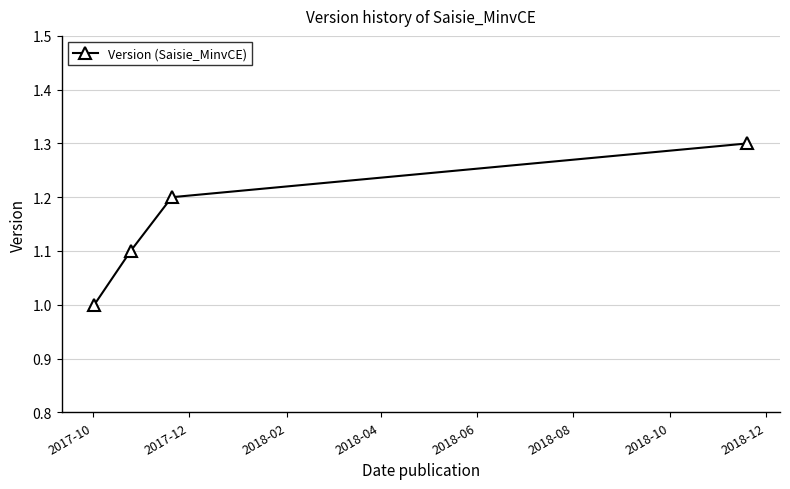

Does the chart have visible grid lines?

Yes